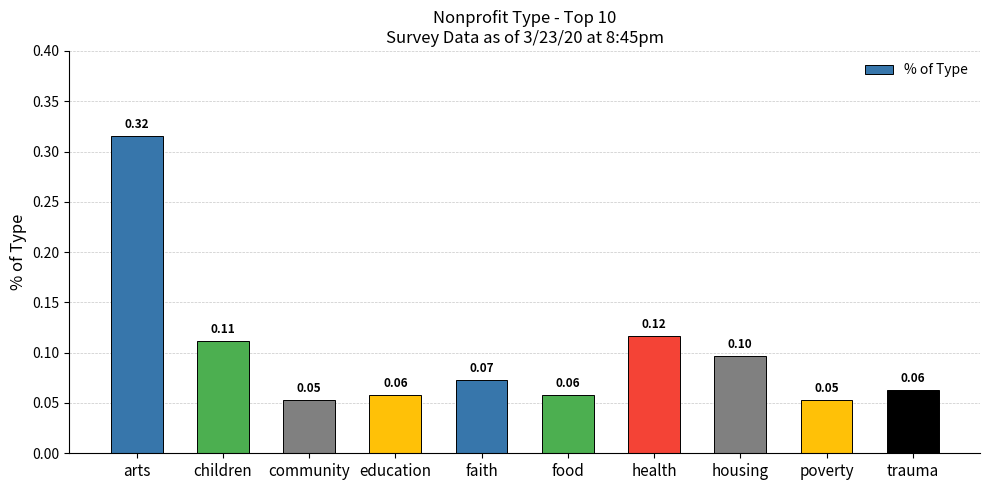

Which category has the highest value across all series?

arts